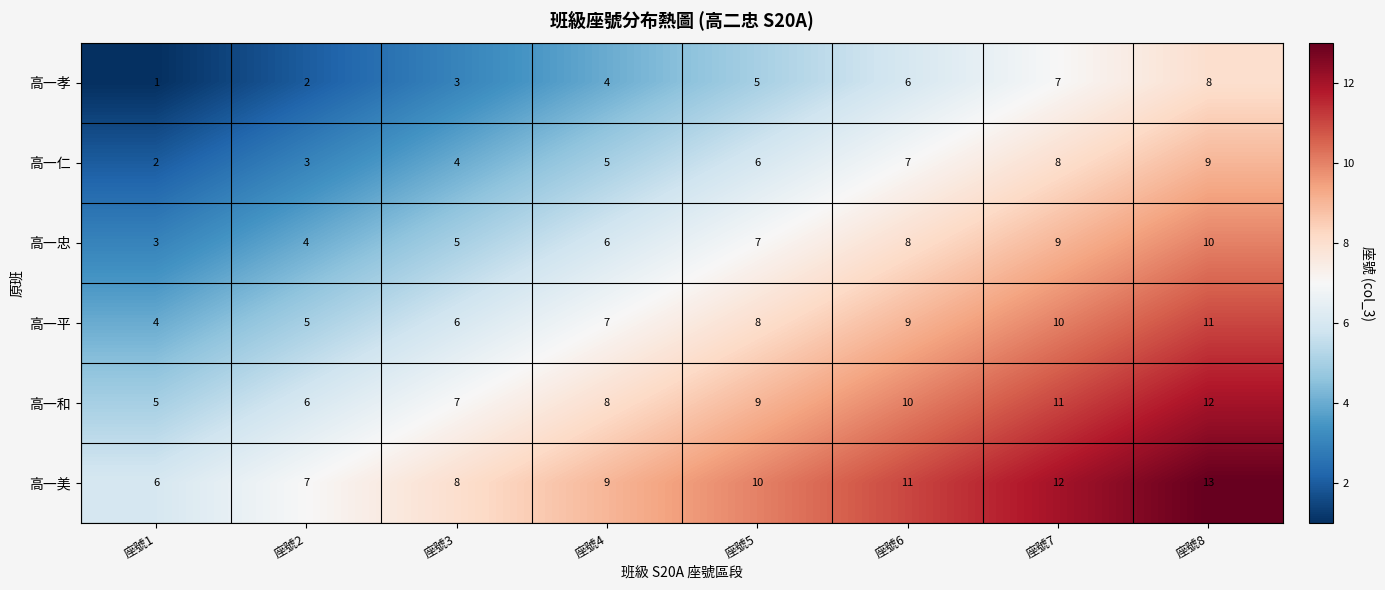

What is the spread (max minus min) of values at 座號5?

5